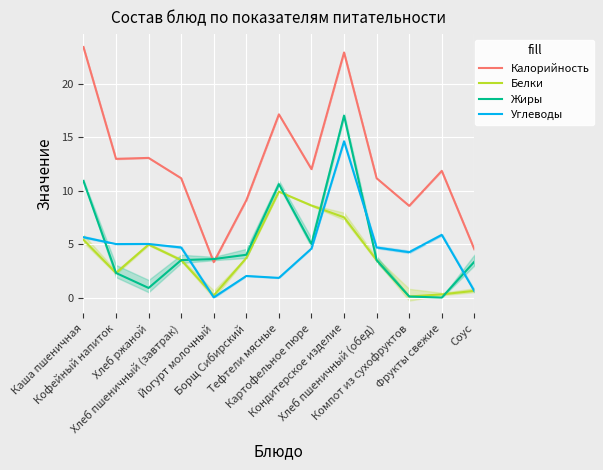

Reading left to right, extract all data points from this chart.

Калорийность: Каша пшеничная=23.4	Кофейный напиток=13.0	Хлеб ржаной=13.1	Хлеб пшеничный (завтрак)=11.2	Йогурт молочный=3.3	Борщ Сибирский=9.1	Тефтели мясные=17.1	Картофельное пюре=12.0	Кондитерское изделие=22.9	Хлеб пшеничный (обед)=11.2	Компот из сухофруктов=8.6	Фрукты свежие=11.8	Соус=4.5
Белки: Каша пшеничная=5.4	Кофейный напиток=2.3	Хлеб ржаной=5.0	Хлеб пшеничный (завтрак)=3.5	Йогурт молочный=0.2	Борщ Сибирский=3.7	Тефтели мясные=9.9	Картофельное пюре=8.6	Кондитерское изделие=7.5	Хлеб пшеничный (обед)=3.5	Компот из сухофруктов=0.1	Фрукты свежие=0.3	Соус=0.6
Жиры: Каша пшеничная=10.9	Кофейный напиток=2.3	Хлеб ржаной=0.9	Хлеб пшеничный (завтрак)=3.5	Йогурт молочный=3.6	Борщ Сибирский=4.0	Тефтели мясные=10.6	Картофельное пюре=5.0	Кондитерское изделие=17.0	Хлеб пшеничный (обед)=3.5	Компот из сухофруктов=0.1	Фрукты свежие=0.0	Соус=3.4
Углеводы: Каша пшеничная=5.6	Кофейный напиток=5.0	Хлеб ржаной=5.0	Хлеб пшеничный (завтрак)=4.7	Йогурт молочный=0.0	Борщ Сибирский=2.0	Тефтели мясные=1.8	Картофельное пюре=4.6	Кондитерское изделие=14.6	Хлеб пшеничный (обед)=4.7	Компот из сухофруктов=4.2	Фрукты свежие=5.9	Соус=0.6